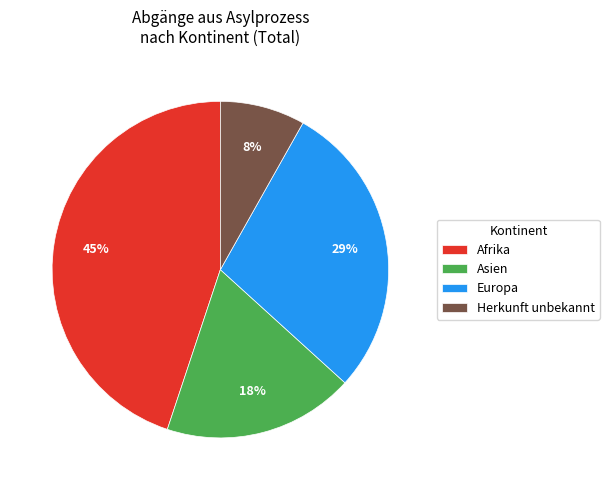

Rank the categories by value from highest to lowest.

Afrika, Europa, Asien, Herkunft unbekannt